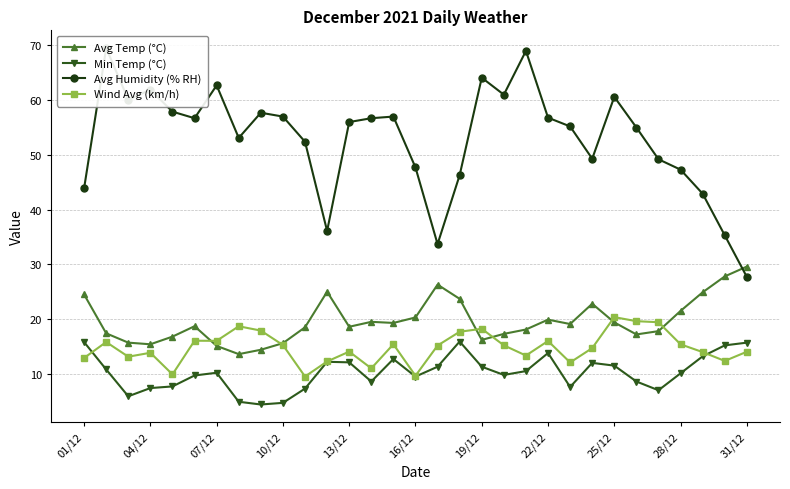

What is the minimum value shown in the chart?

4.4